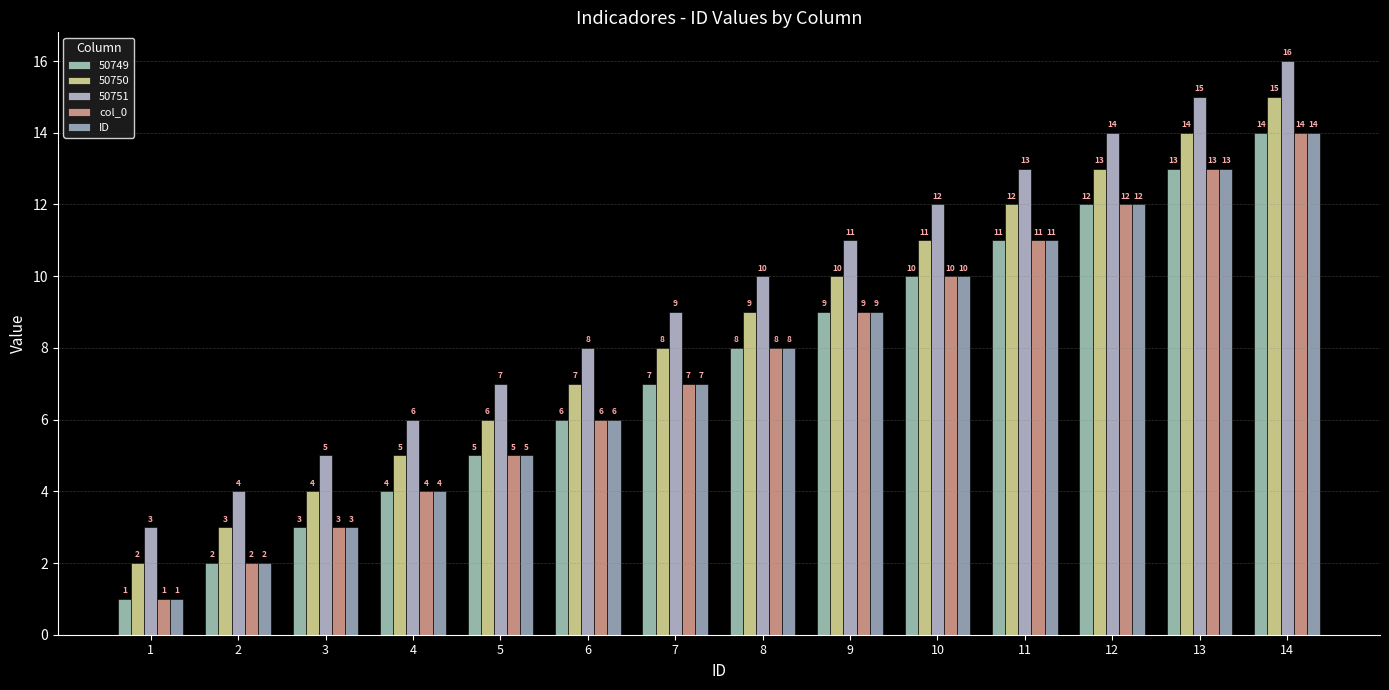

What is the sum of the ID values at 1 and 2?

3